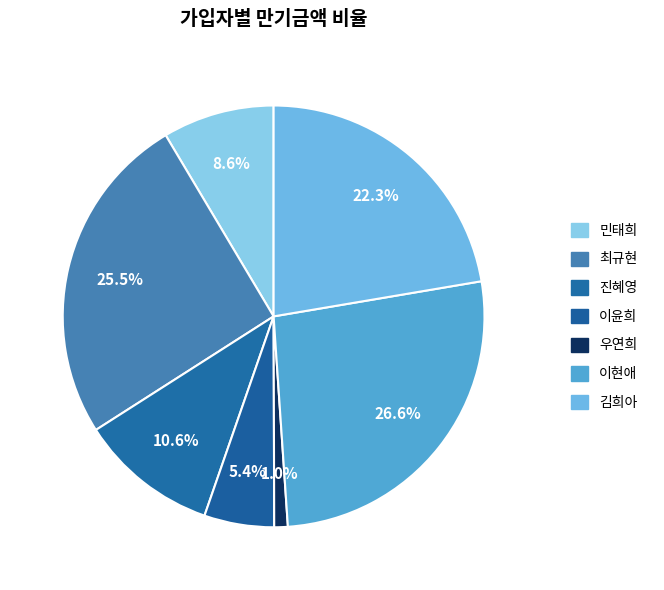

What is the change in value from 민태희 to 이윤희?

-4161000